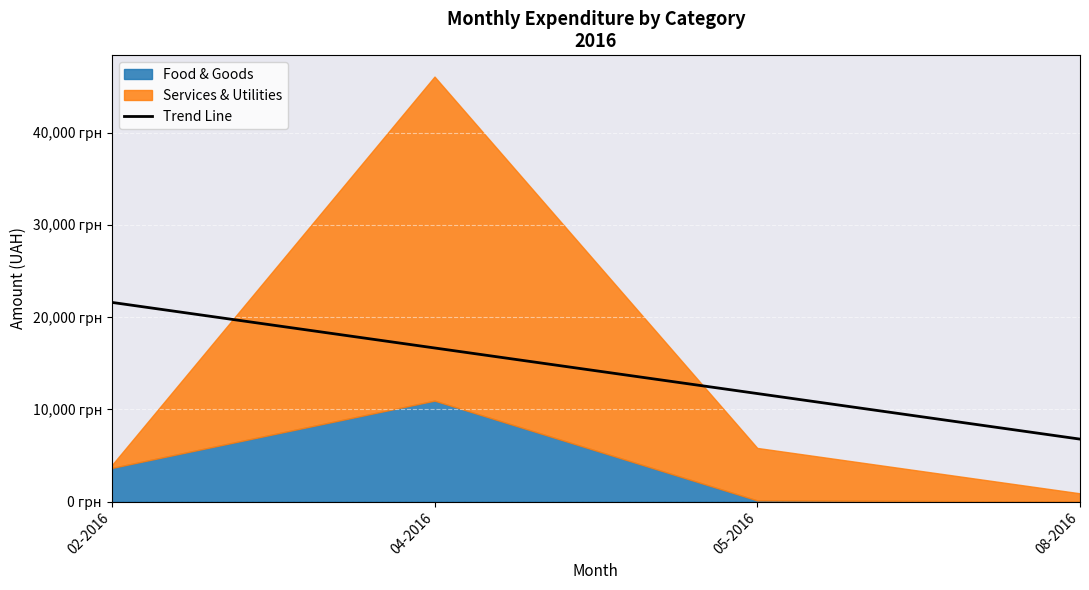

List the labels in order of value, smallest first.

08-2016, 05-2016, 04-2016, 02-2016